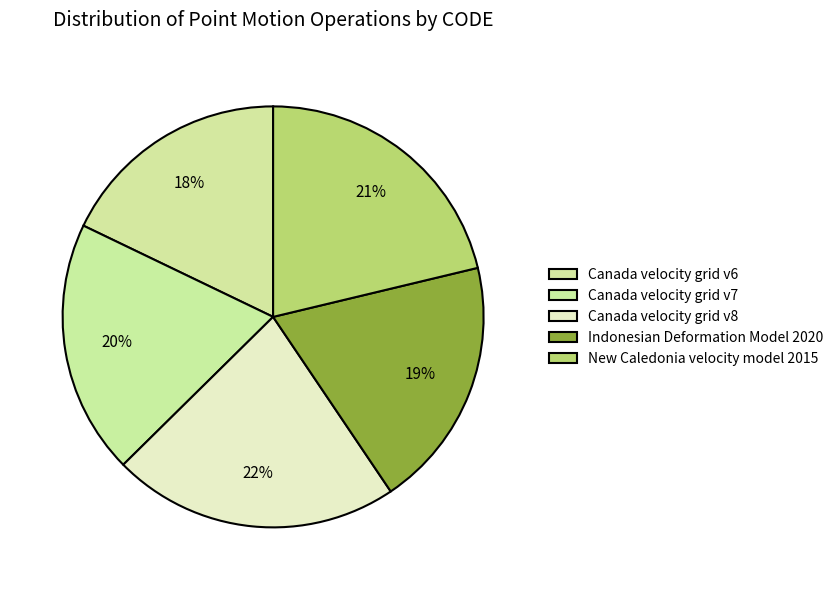

Which category has the biggest portion of the pie?

Canada velocity grid v8